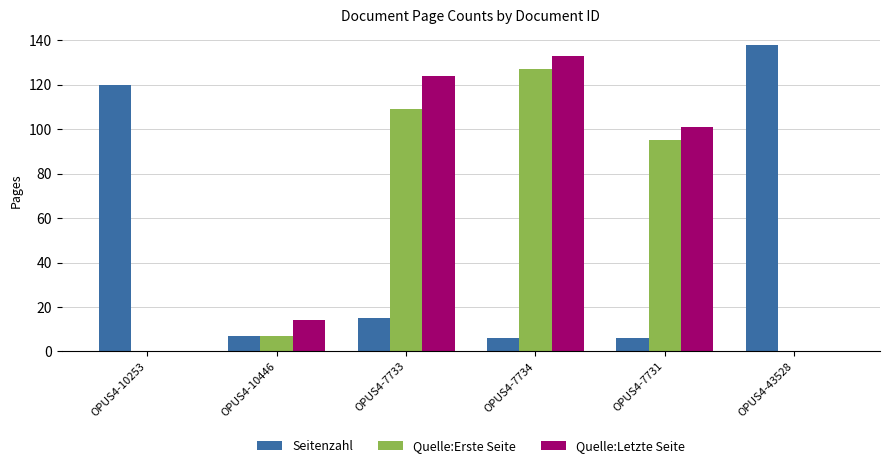

At which label does Quelle:Erste Seite first exceed 95?

OPUS4-7733